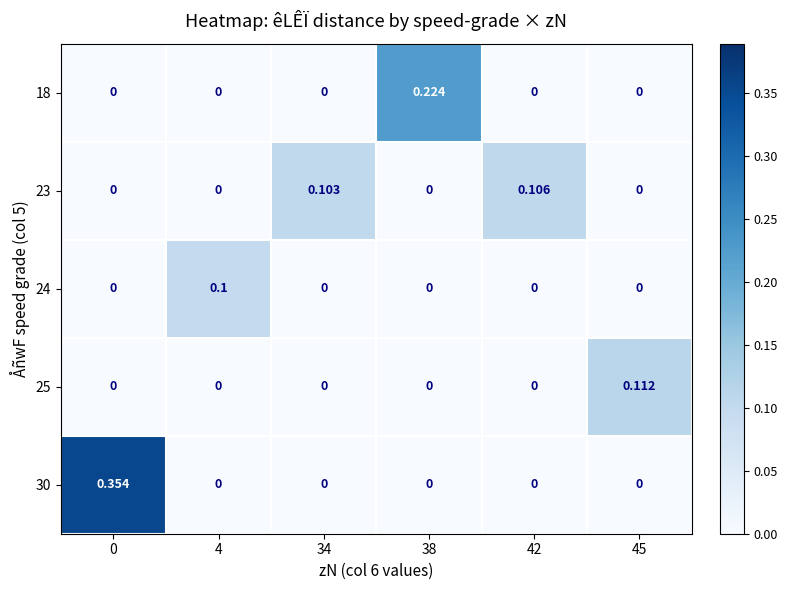

Reading right to left, transcribe all the data shown in this chart.

18: 45=0.0	42=0.0	38=0.2	34=0.0	4=0.0	0=0.0
23: 45=0.0	42=0.1	38=0.0	34=0.1	4=0.0	0=0.0
24: 45=0.0	42=0.0	38=0.0	34=0.0	4=0.1	0=0.0
25: 45=0.1	42=0.0	38=0.0	34=0.0	4=0.0	0=0.0
30: 45=0.0	42=0.0	38=0.0	34=0.0	4=0.0	0=0.4